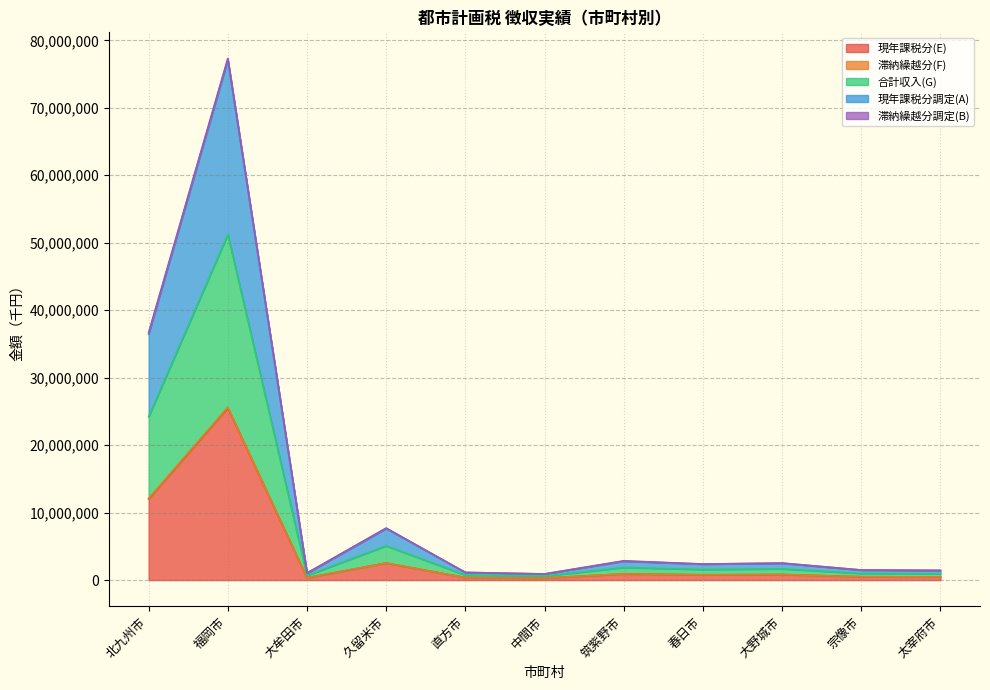

Which series has the largest total across all categories?

現年課税分調定(A)